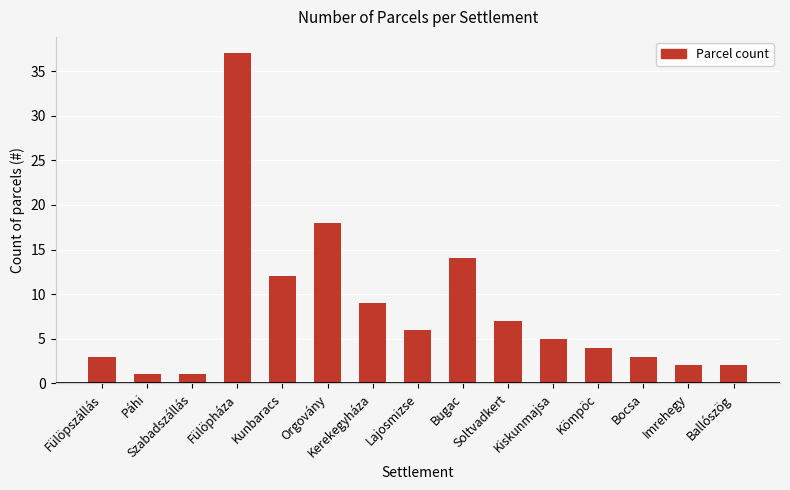

How many bars are there in total?

15